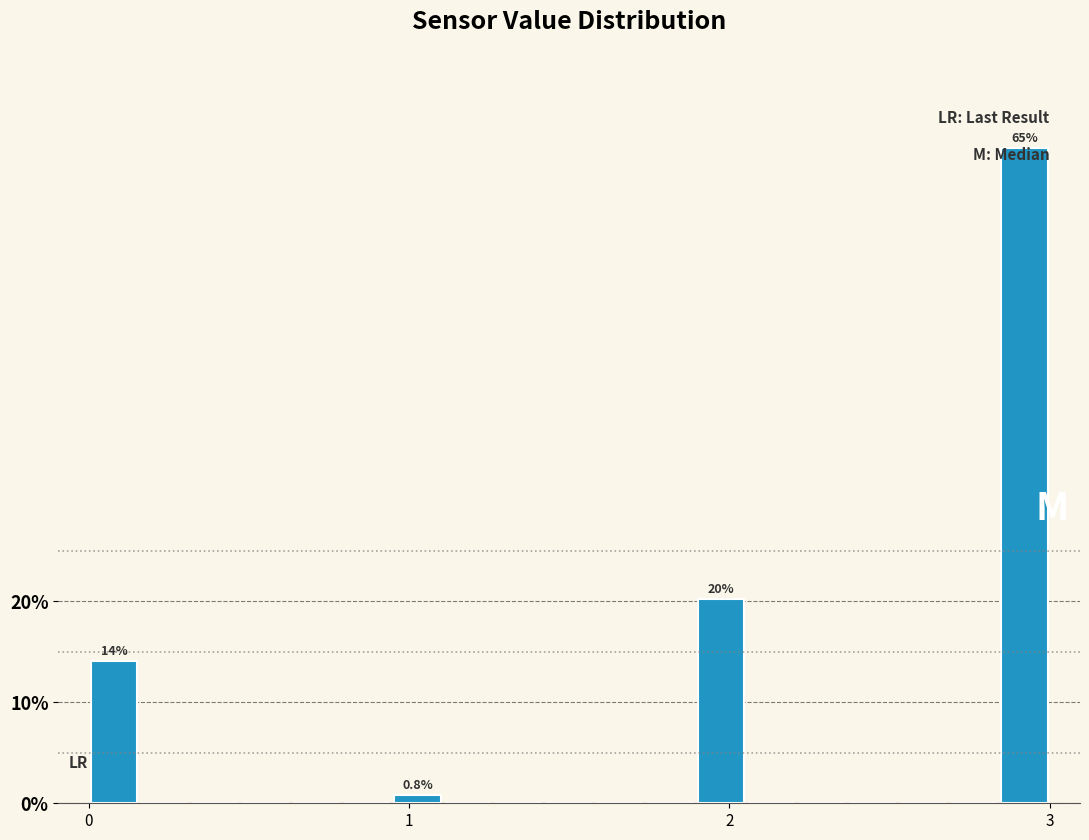

Read against the x-axis, roughly where is the centre of the tallest bar?

2.9